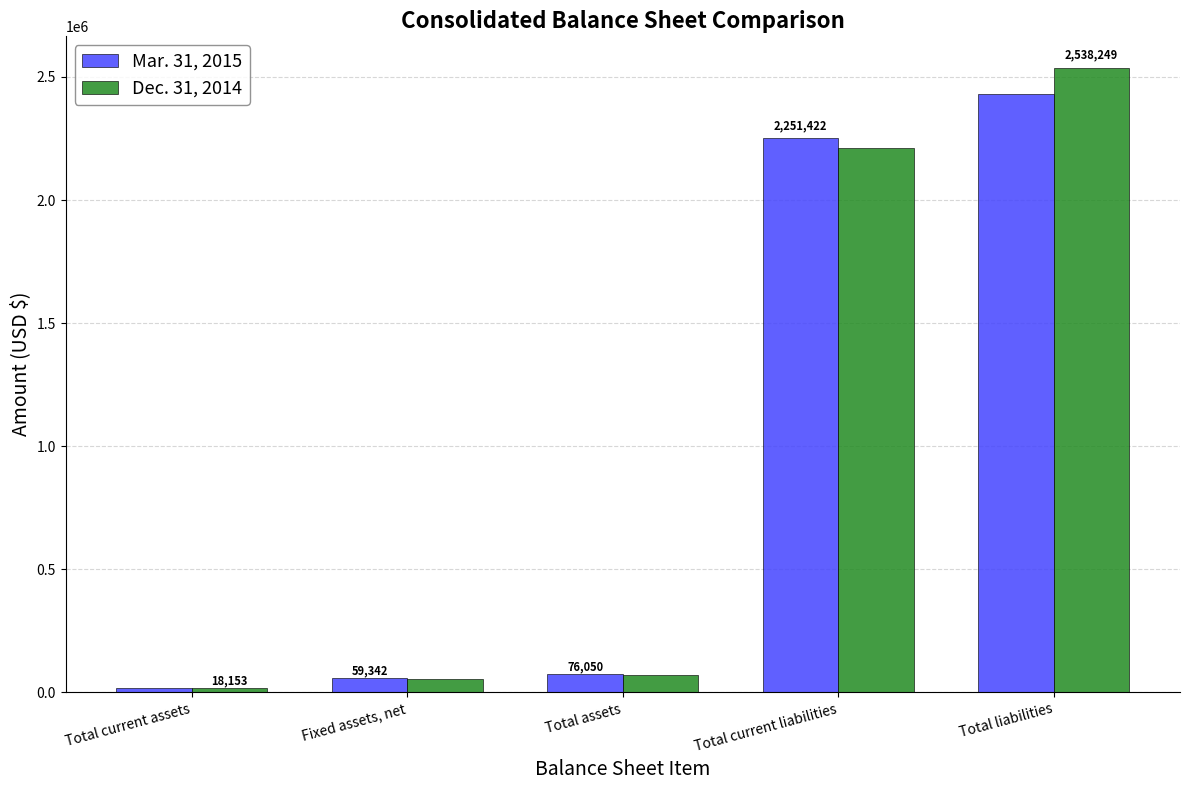

What is the difference between the highest and lowest values at Total current assets?

1445